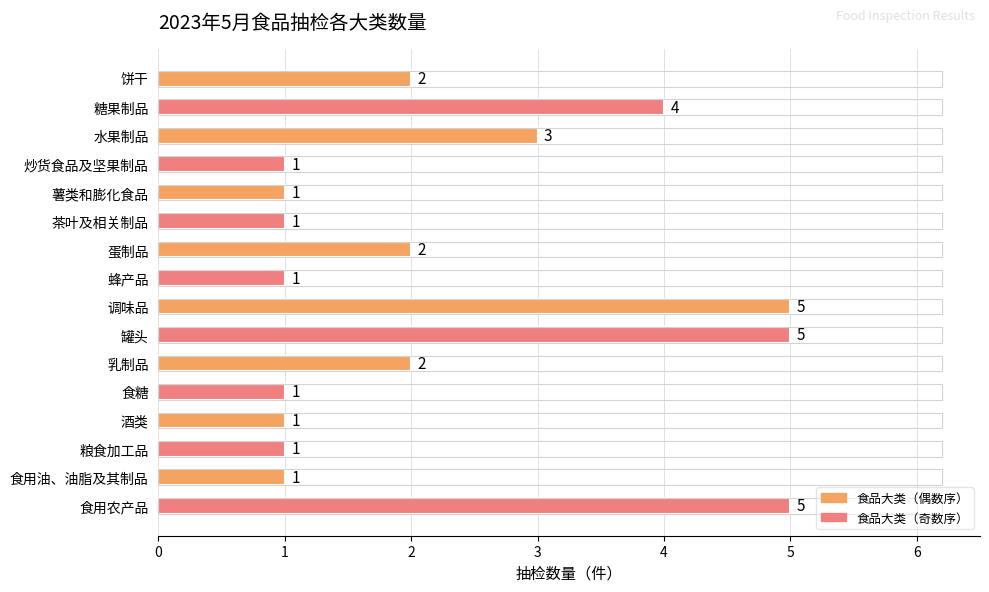

Are the bars horizontal?

Yes